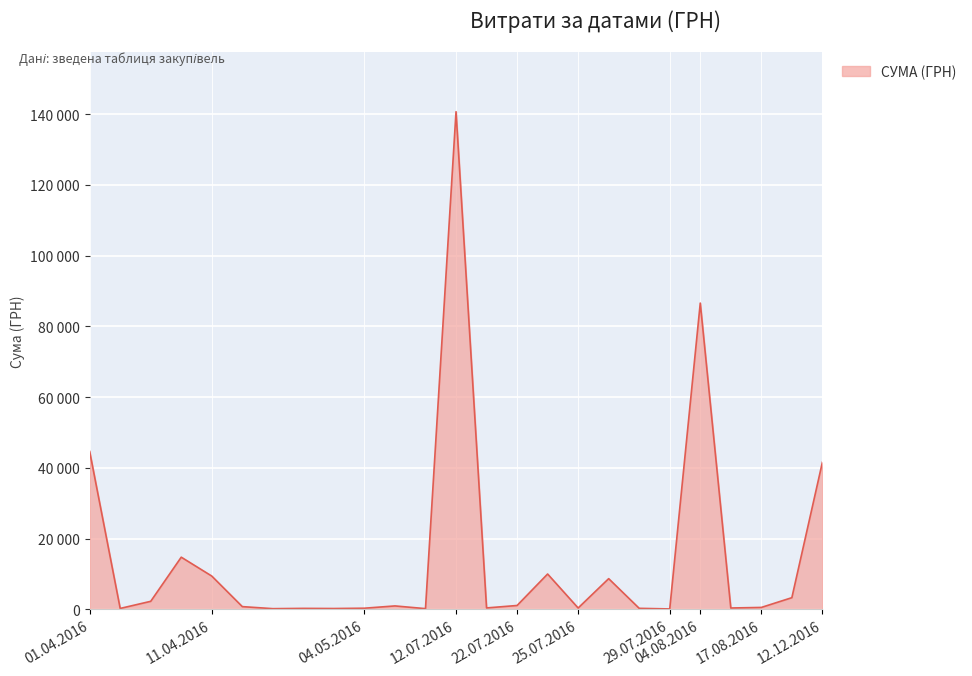

Does the chart display data point markers on the line(s)?

No